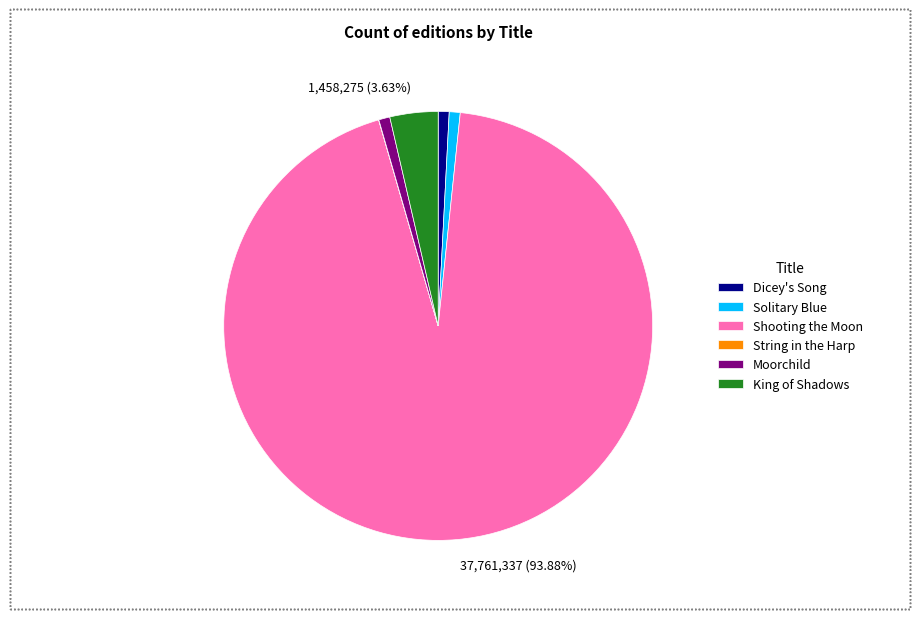

Is there any slice that represents more than half of the pie?

Yes